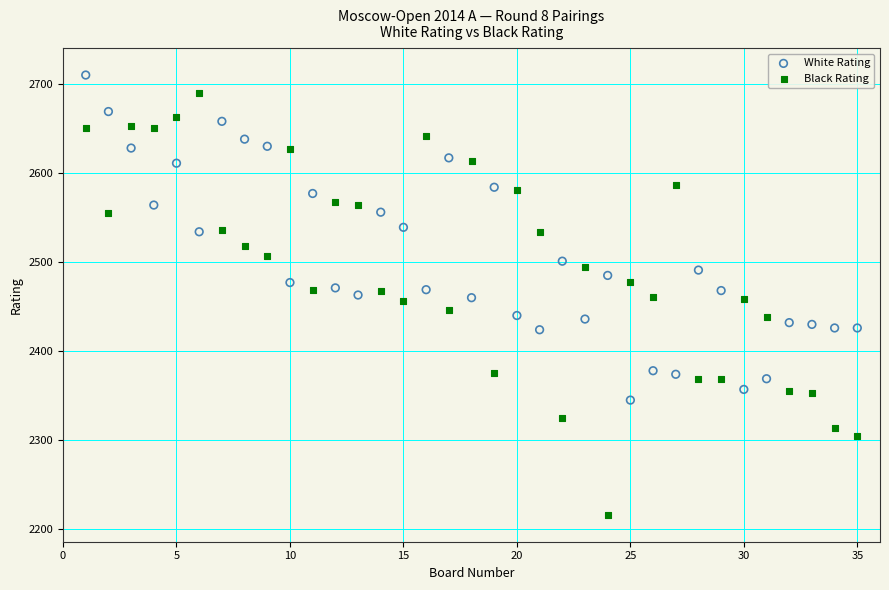

Which series has the largest Y range (max minus min)?

Black Rating